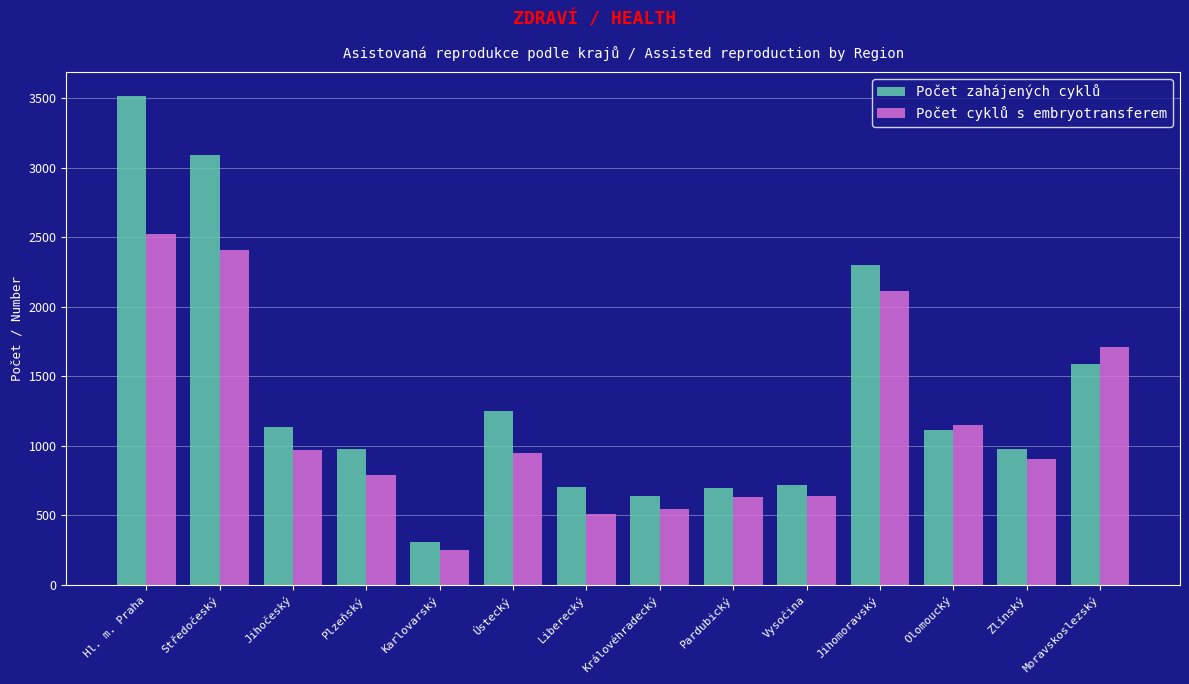

How many categories are shown in the chart?

14